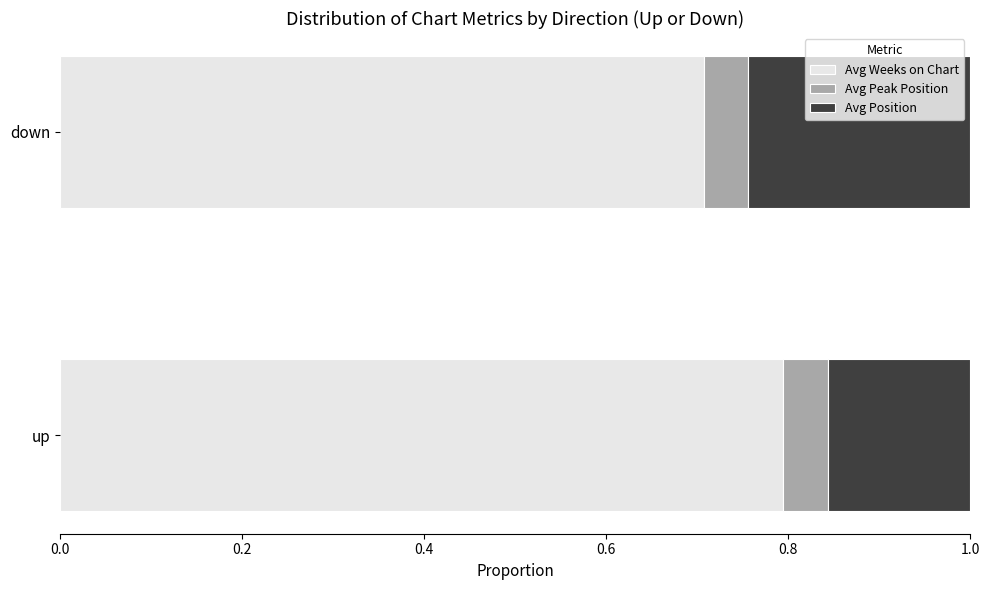

True or false: Avg Weeks on Chart has a value of 0.8 at up.

True